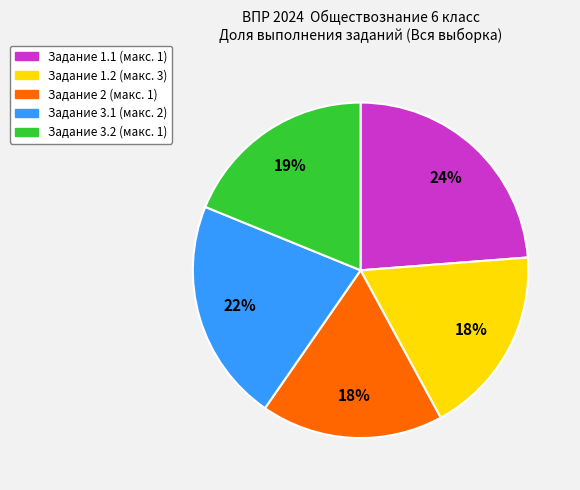

Is there a majority slice in this chart?

No